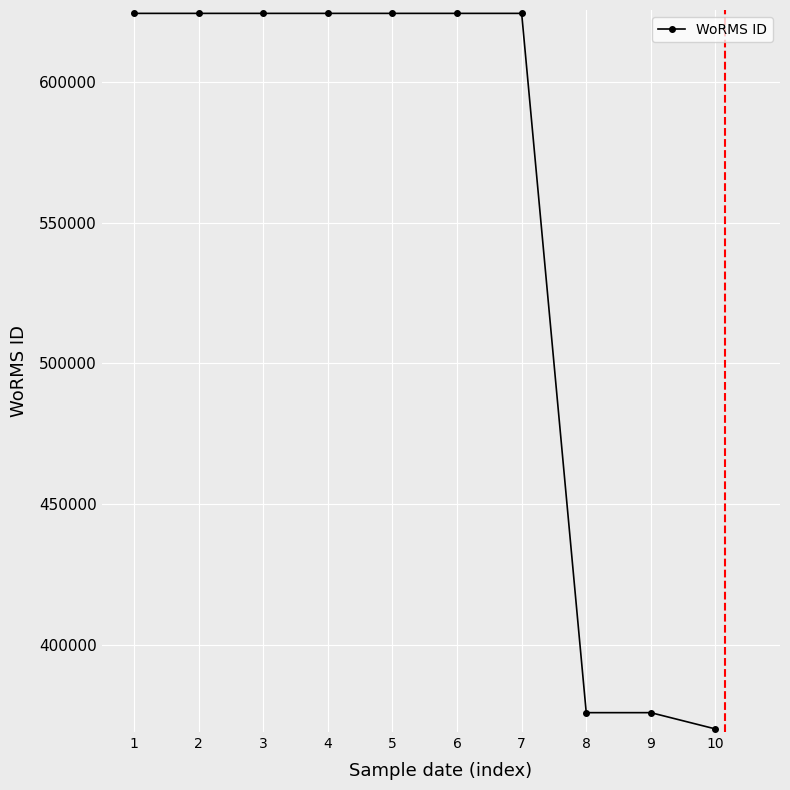

What is the minimum value shown in the chart?

370097